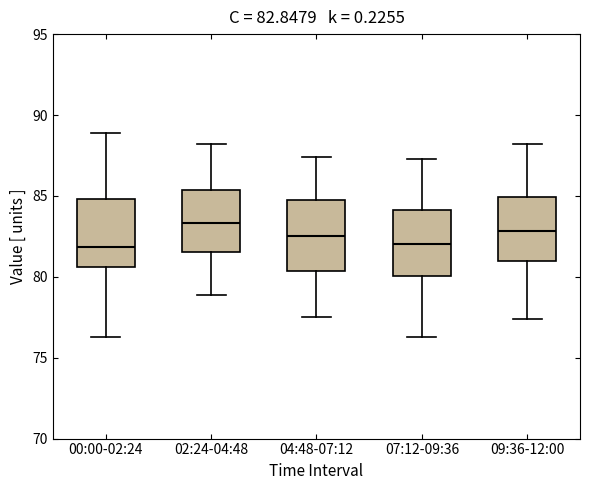

Which box has the highest median line?

02:24-04:48